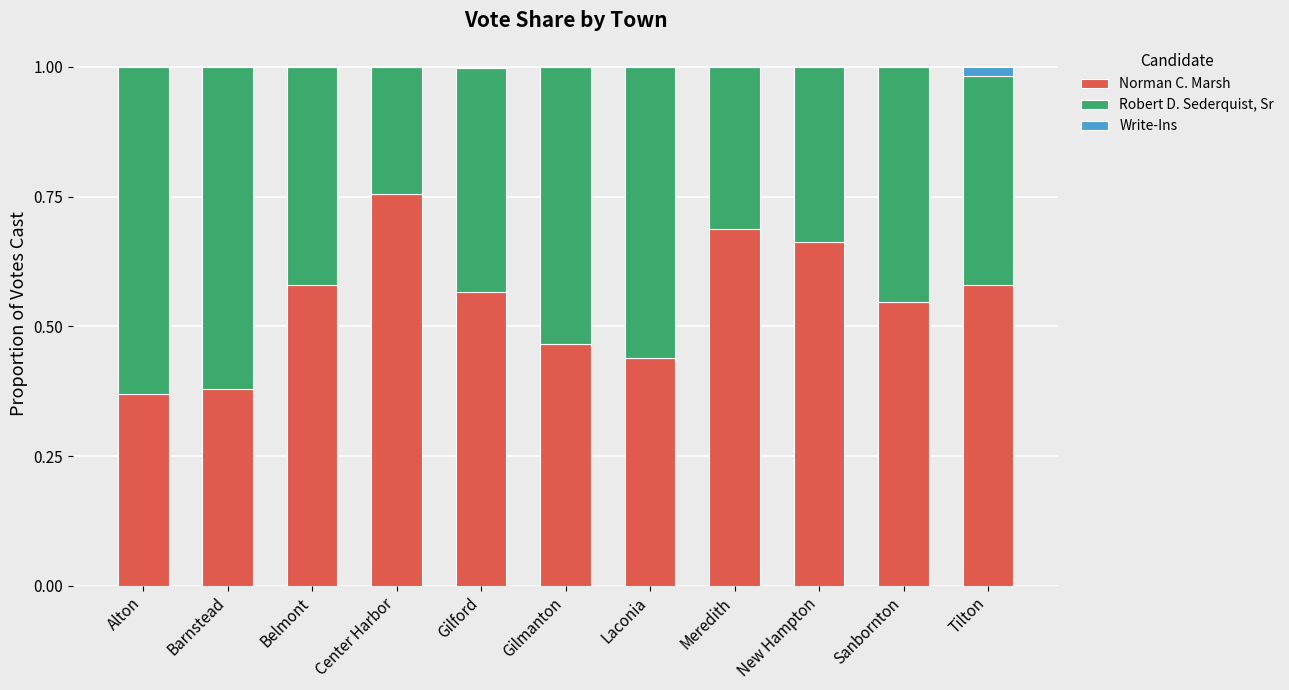

What is the total value across all series at Sanbornton?

1.0